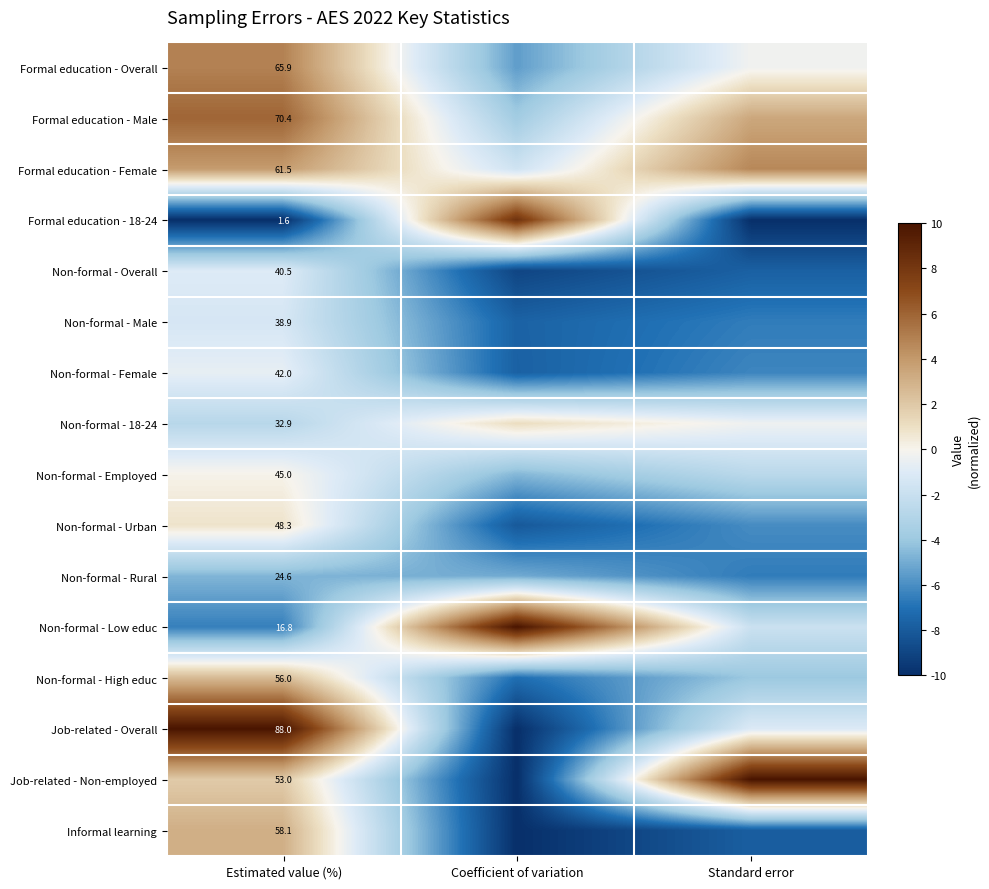

The value of Non-formal - Rural at Coefficient of variation is -5.0. True or false?

True